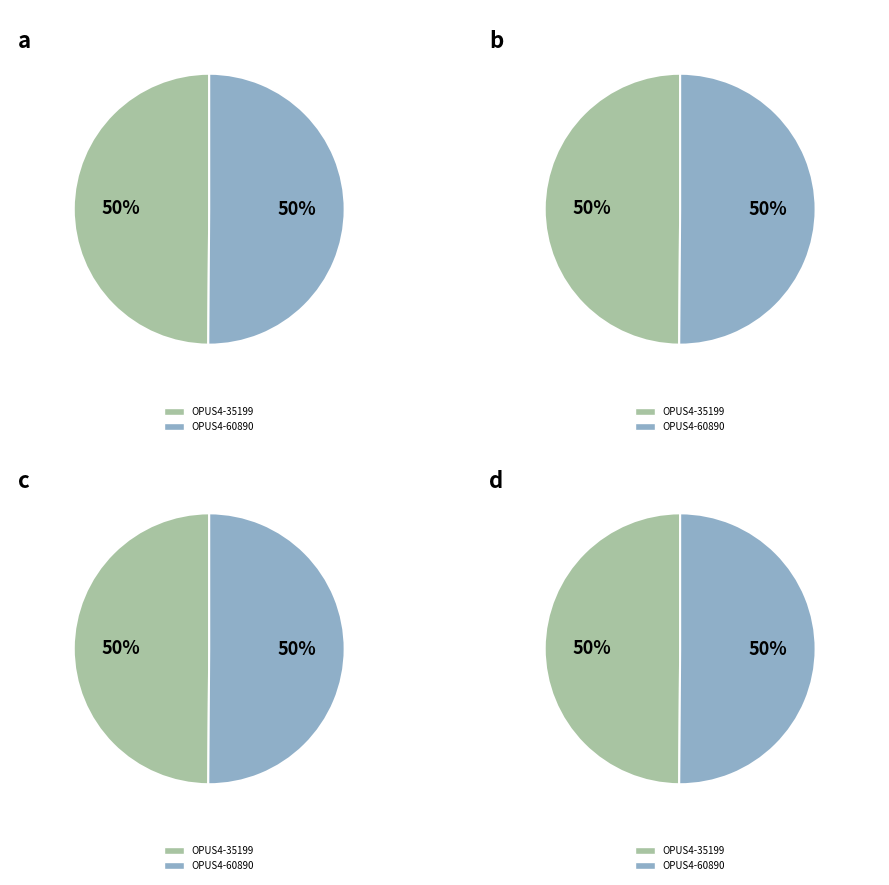

True or false: OPUS4-60890 accounts for 50% of the total.

True